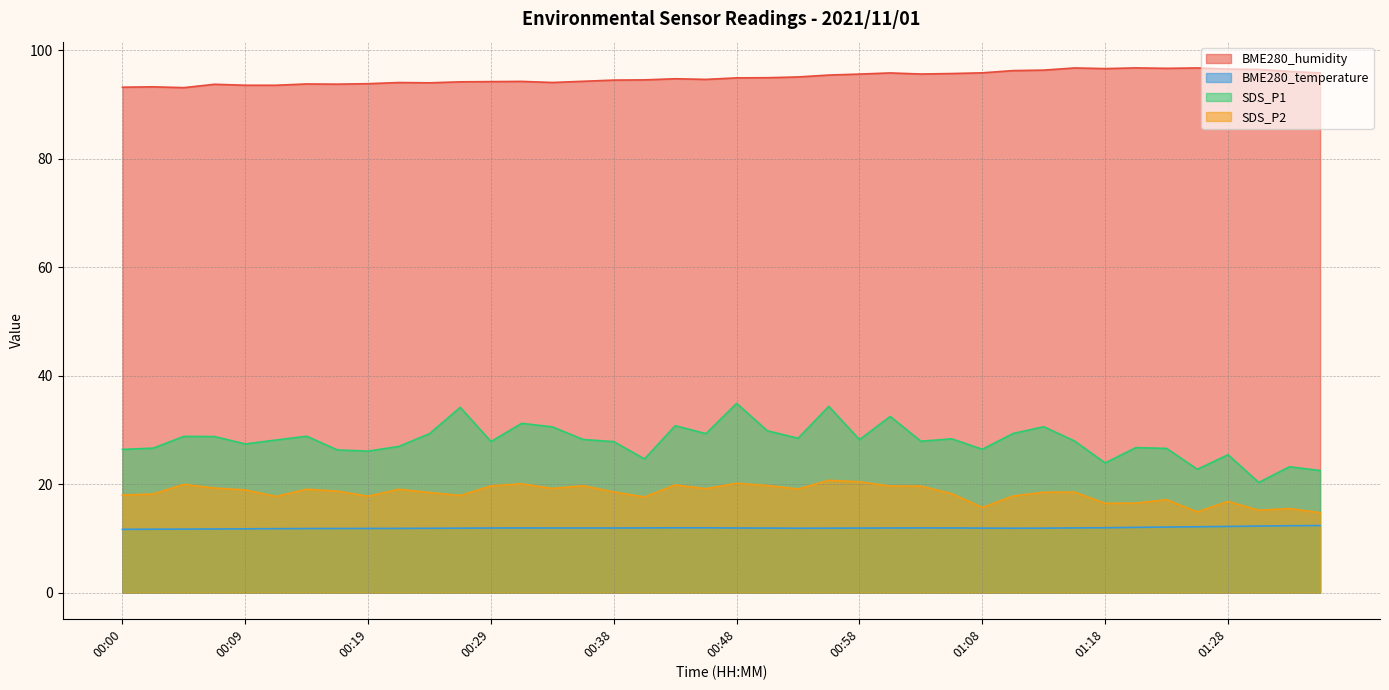

Count the number of data series in this chart.

4